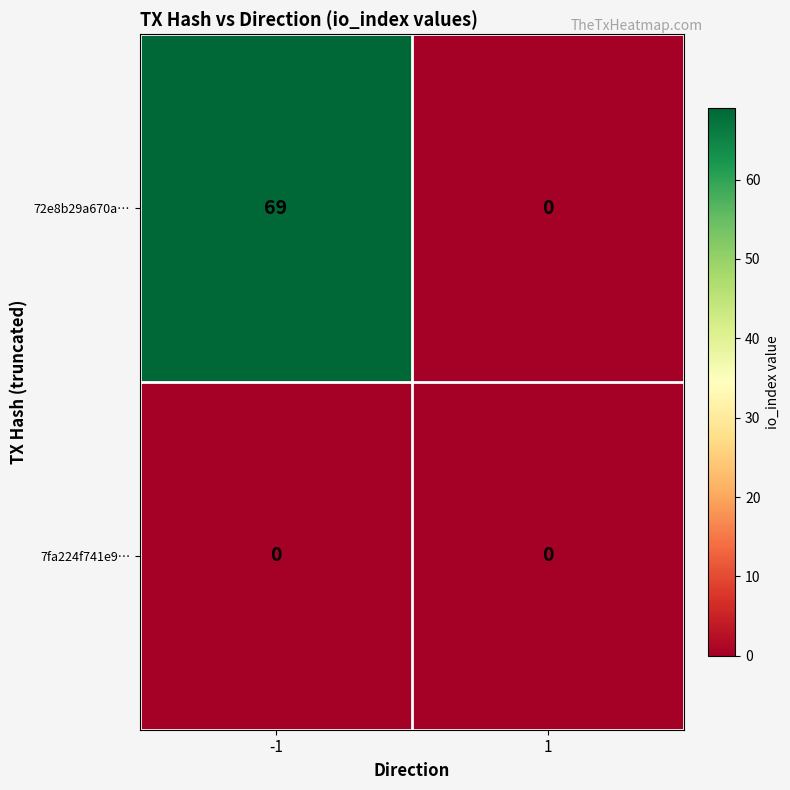

Which series has the widest spread of values?

72e8b29a670a…